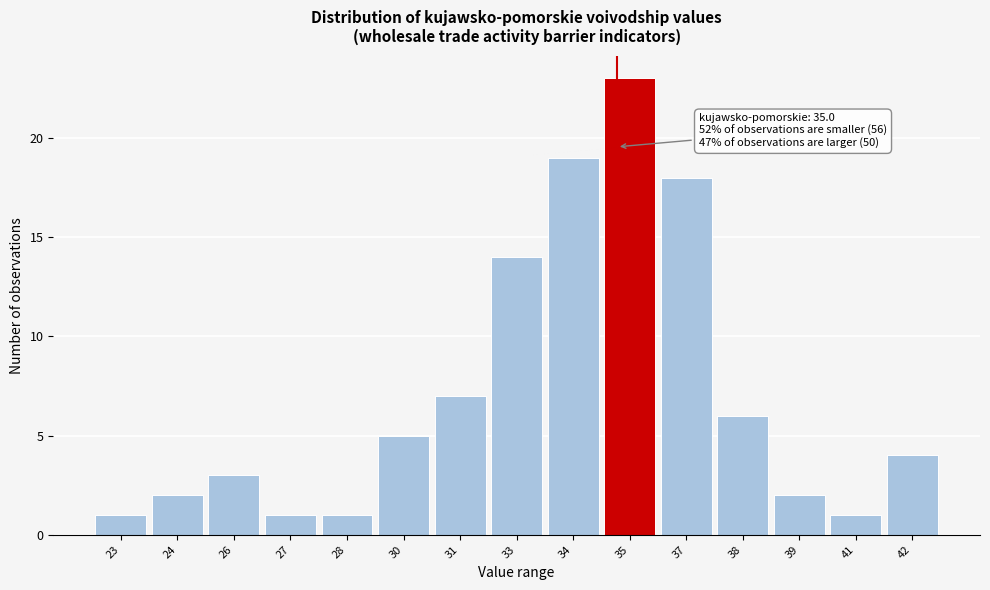

Reading left to right, transcribe all the data shown in this chart.

23=1	24=2	26=3	27=1	28=1	30=5	31=7	33=14	34=19	35=23	37=18	38=6	39=2	41=1	42=4